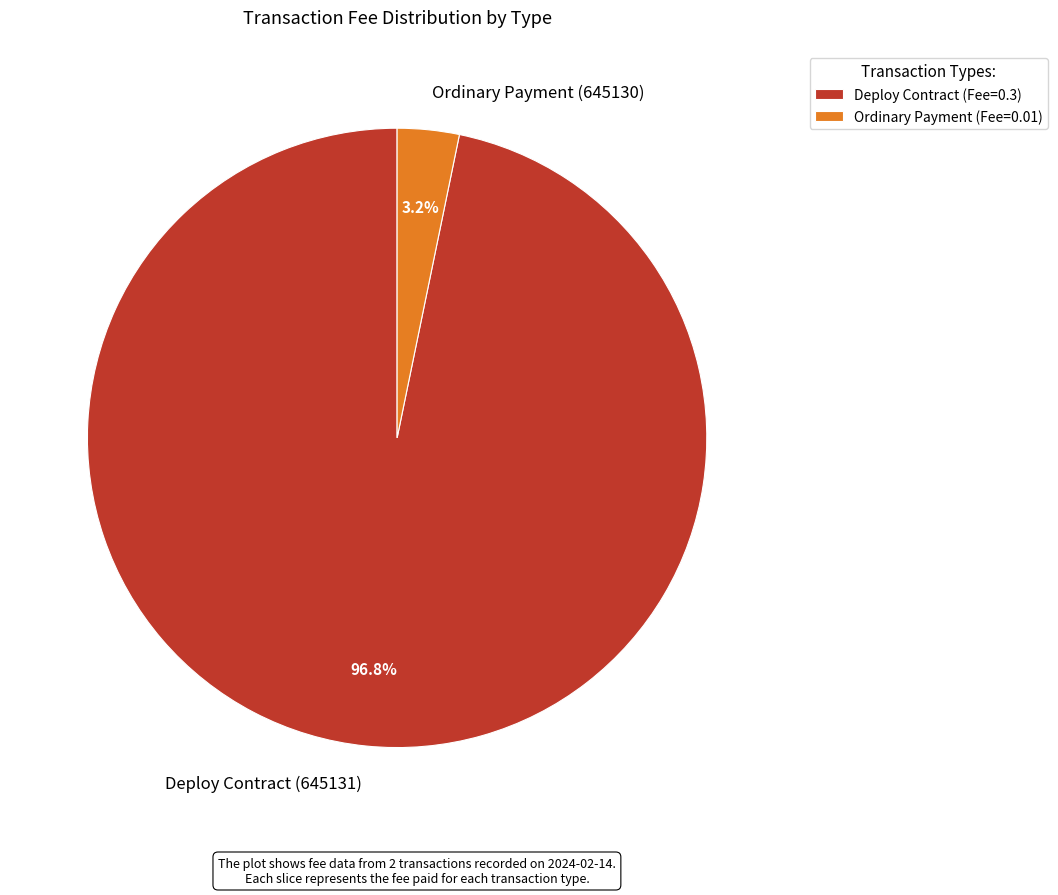

How many slices are in this pie chart?

2